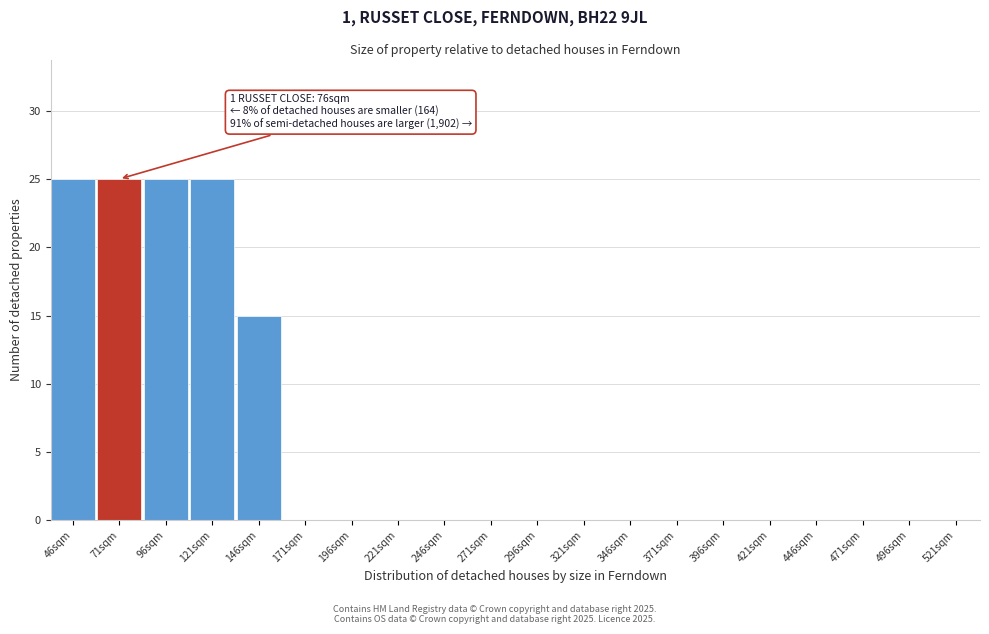

Reading left to right, extract all data points from this chart.

46sqm=25	71sqm=25	96sqm=25	121sqm=25	146sqm=15	171sqm=0	196sqm=0	221sqm=0	246sqm=0	271sqm=0	296sqm=0	321sqm=0	346sqm=0	371sqm=0	396sqm=0	421sqm=0	446sqm=0	471sqm=0	496sqm=0	521sqm=0